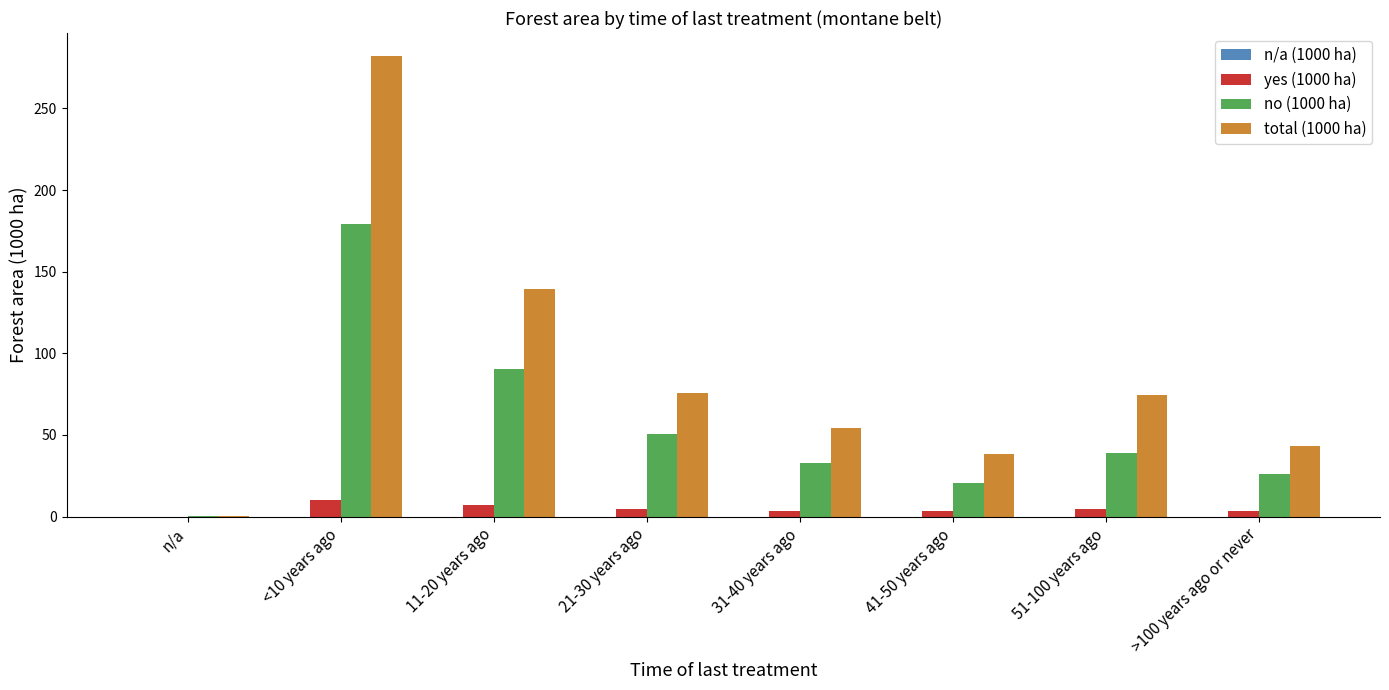

At which label does no (1000 ha) reach its peak?

<10 years ago